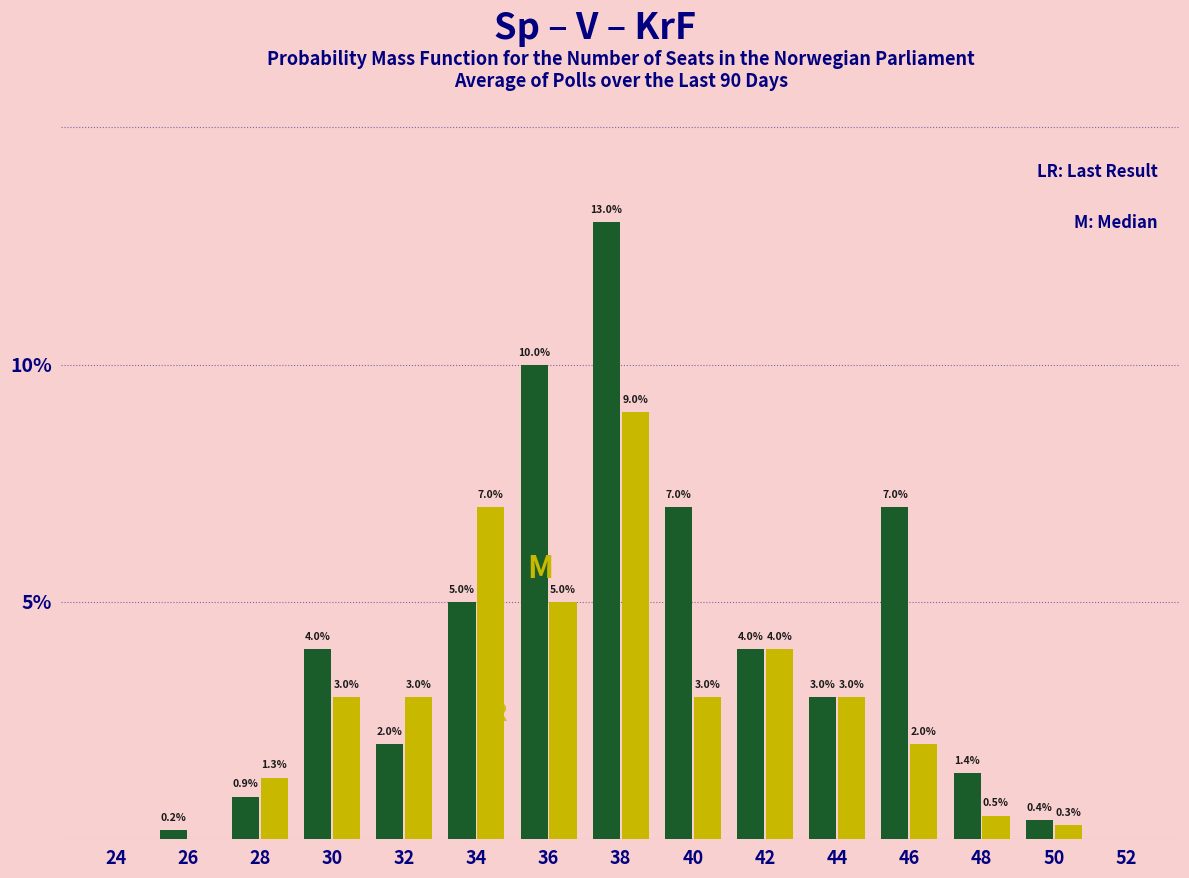

At which category is the sum across all series the highest?

38